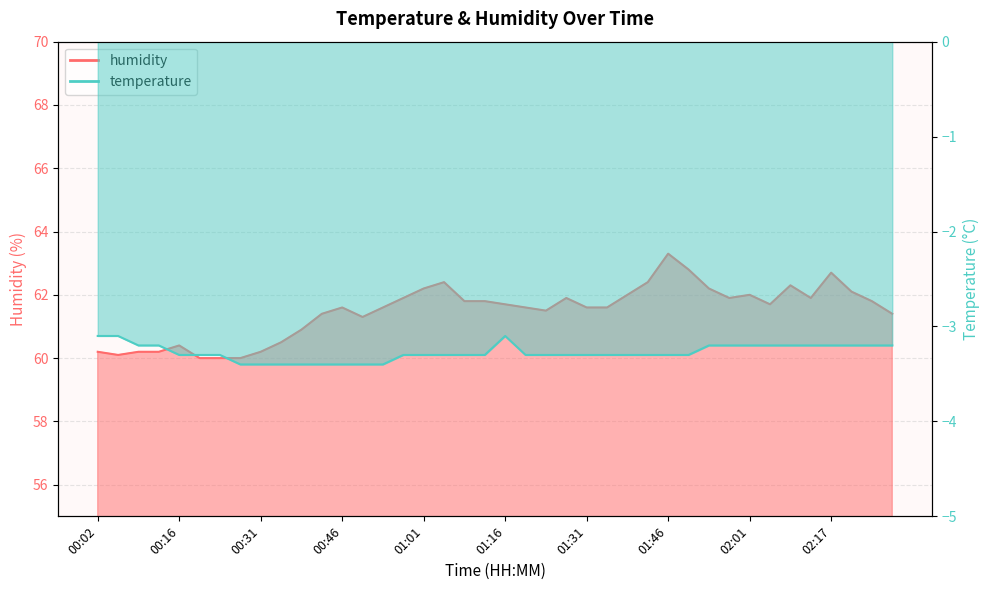

Is the value of temperature at 00:09 greater than the value of humidity at 00:53?

No